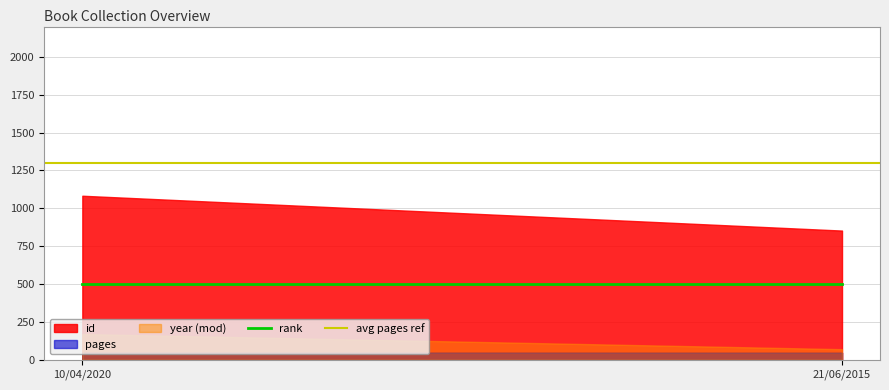

Which has a higher value, 10/04/2020 or 21/06/2015?

10/04/2020